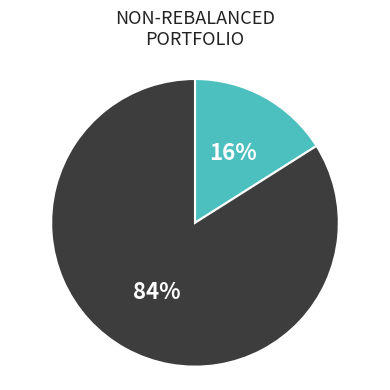

To the nearest percent, what is the difference between the largest and smallest slice percentages?

68%